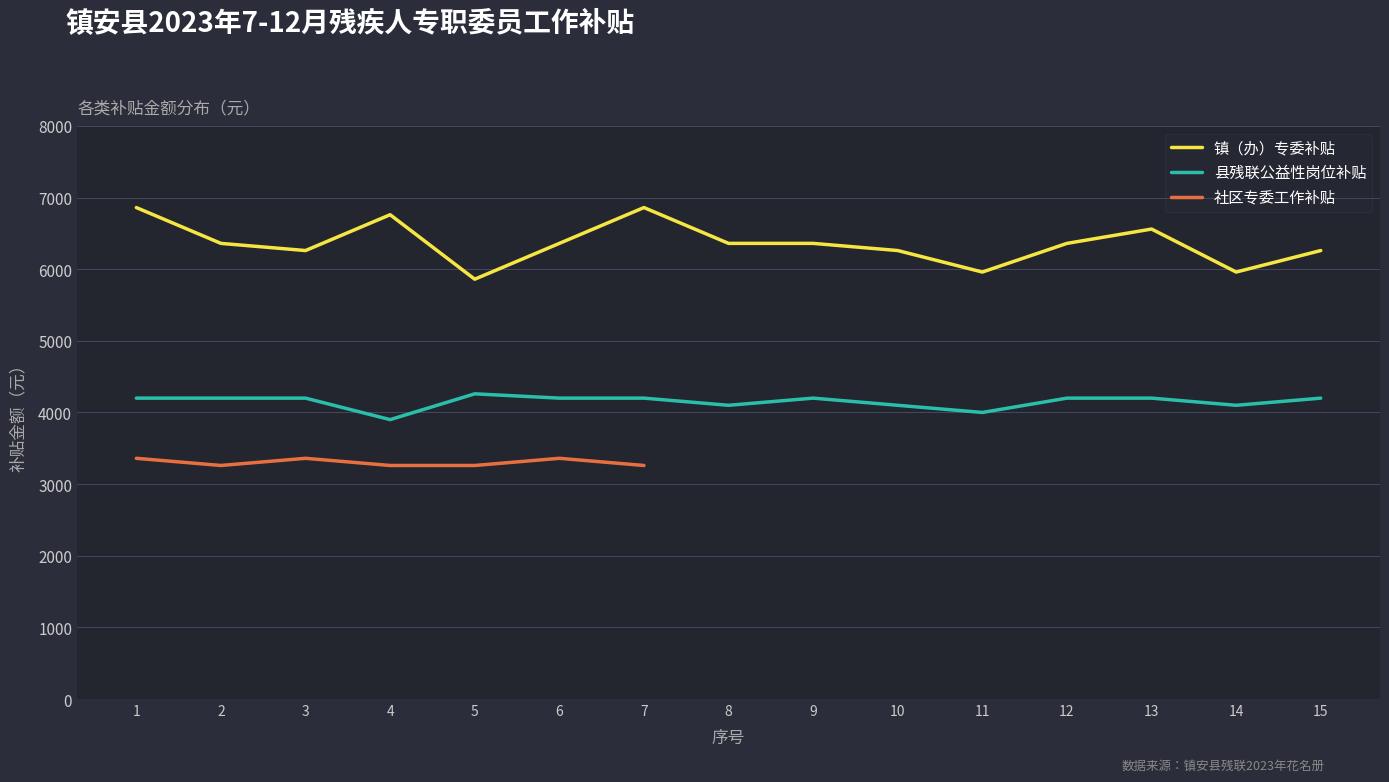

True or false: 县残联公益性岗位补贴 and 镇（办）专委补贴 cross at least once.

False